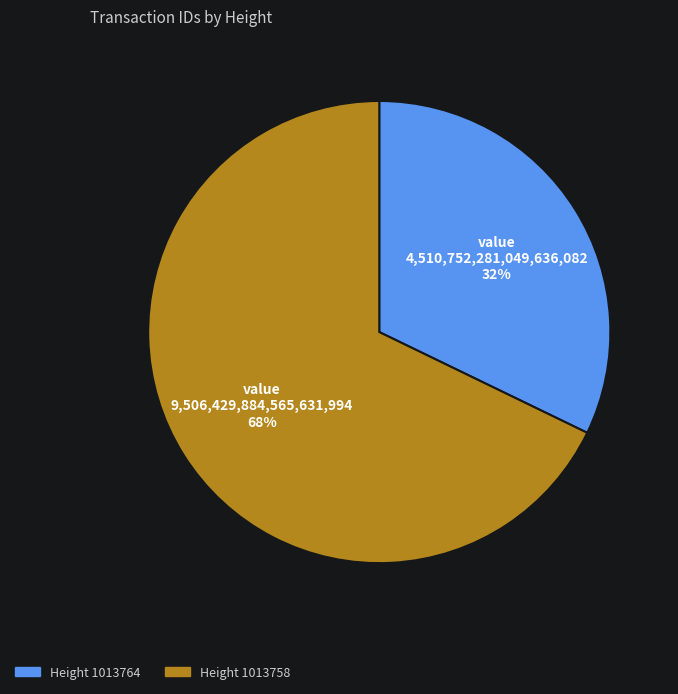

Does any single category account for the majority?

Yes